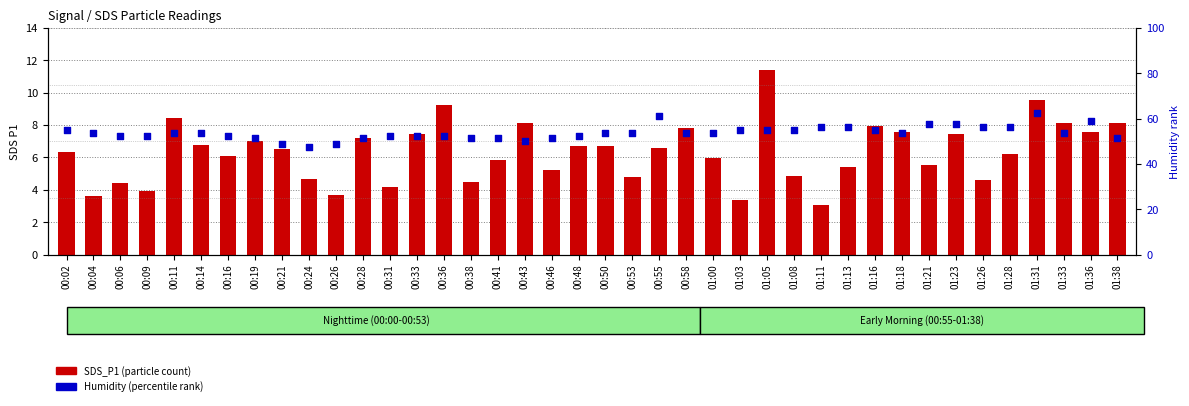

At how many categories does at least one series exceed 31?

40